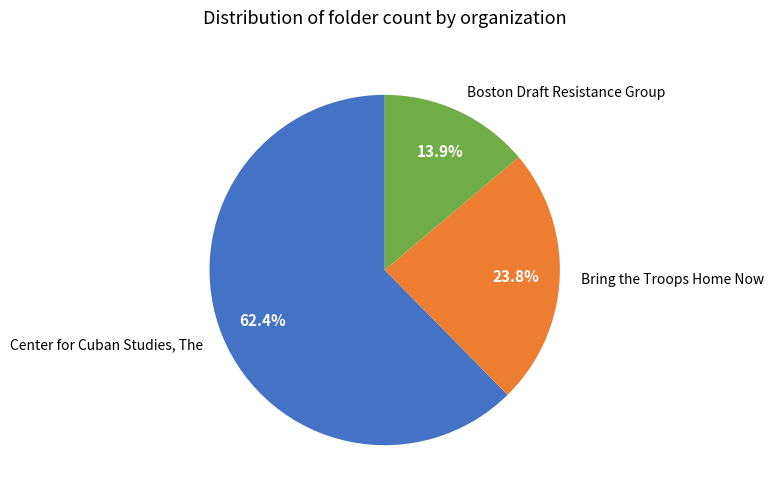

What is the smallest slice in the pie chart?

Boston Draft Resistance Group